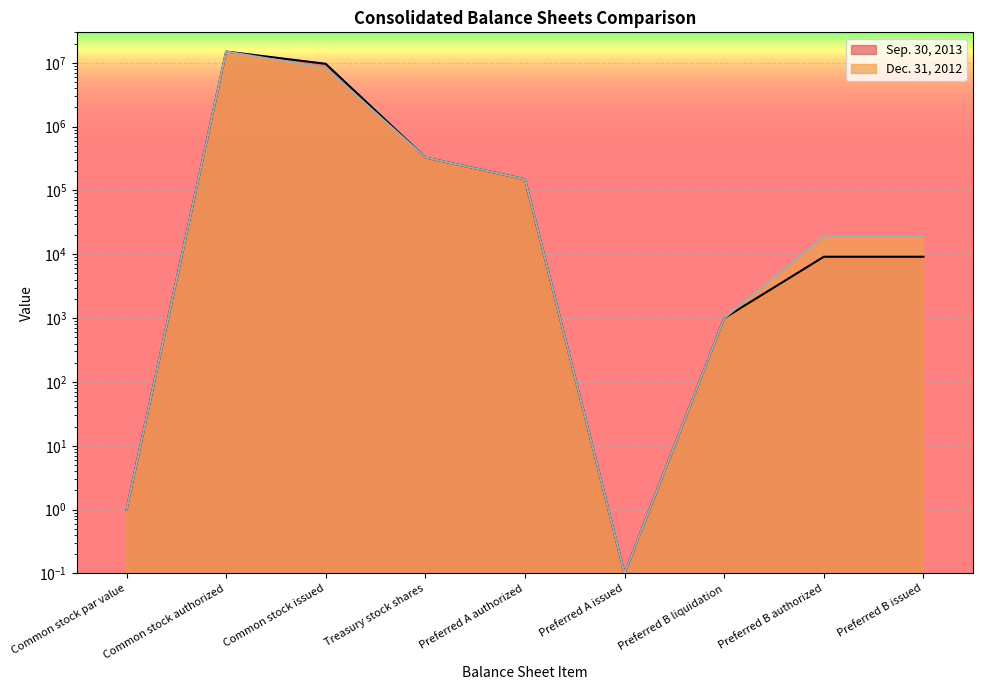

Reading left to right, transcribe all the data shown in this chart.

Sep. 30, 2013: 1.0	15000000.0	9631896.0	328194.0	150000.0	0.1	1000.0	9147.0	9147.0
Dec. 31, 2012: 1.0	15000000.0	8272548.0	328194.0	150000.0	0.1	1000.0	18880.0	18880.0